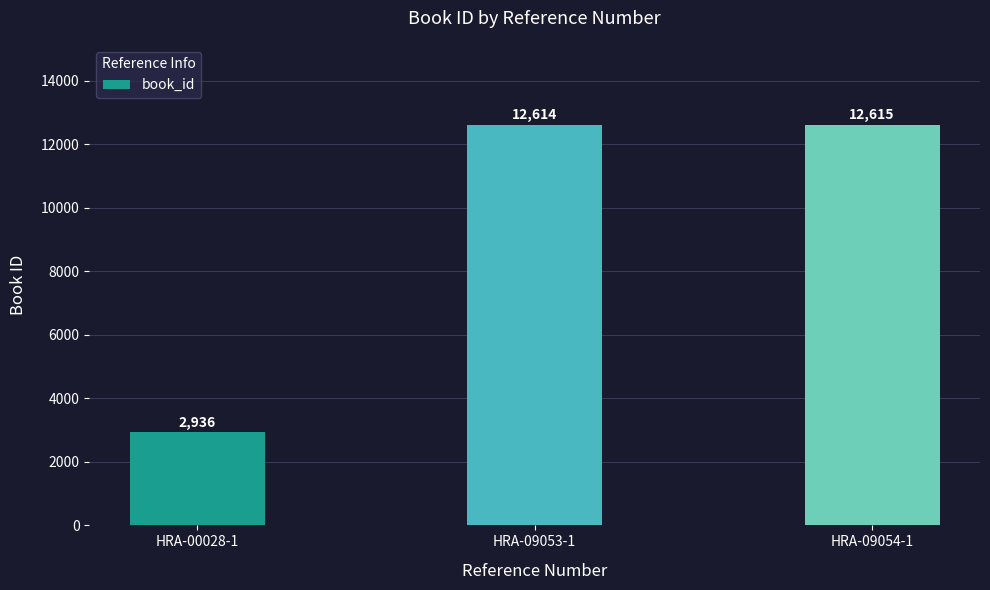

Approximately how many times larger is the value at HRA-09053-1 compared to HRA-09054-1?

1.0